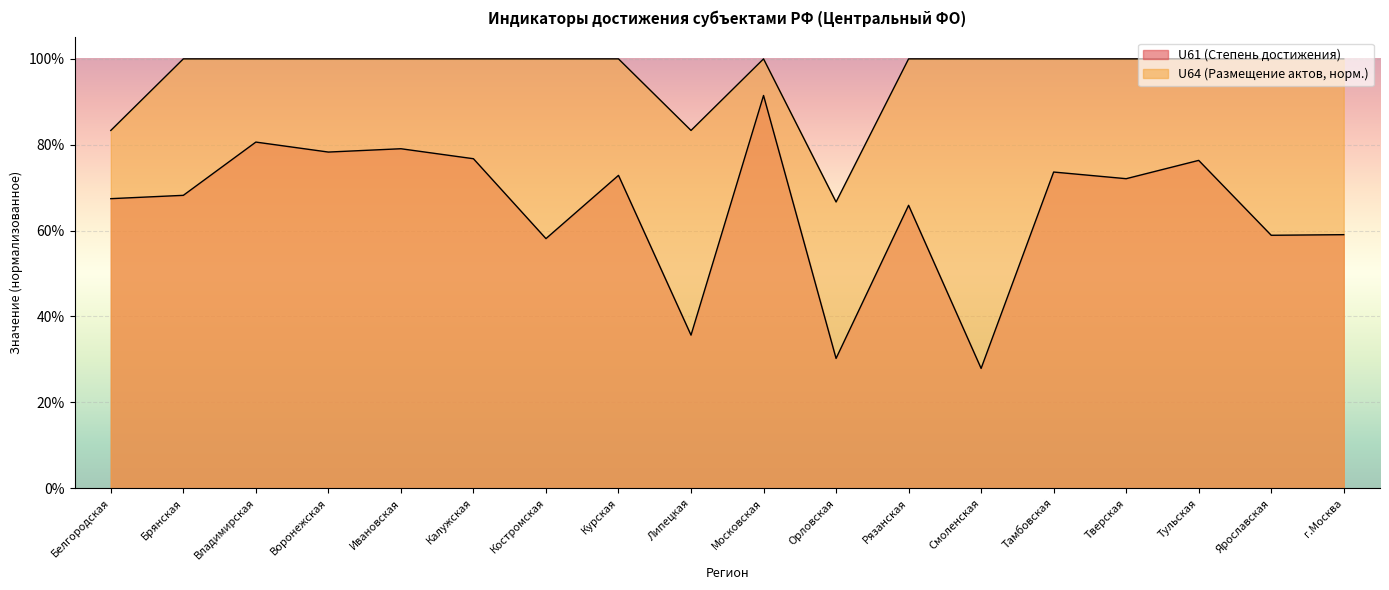

At which category is the sum across all series the highest?

Московская